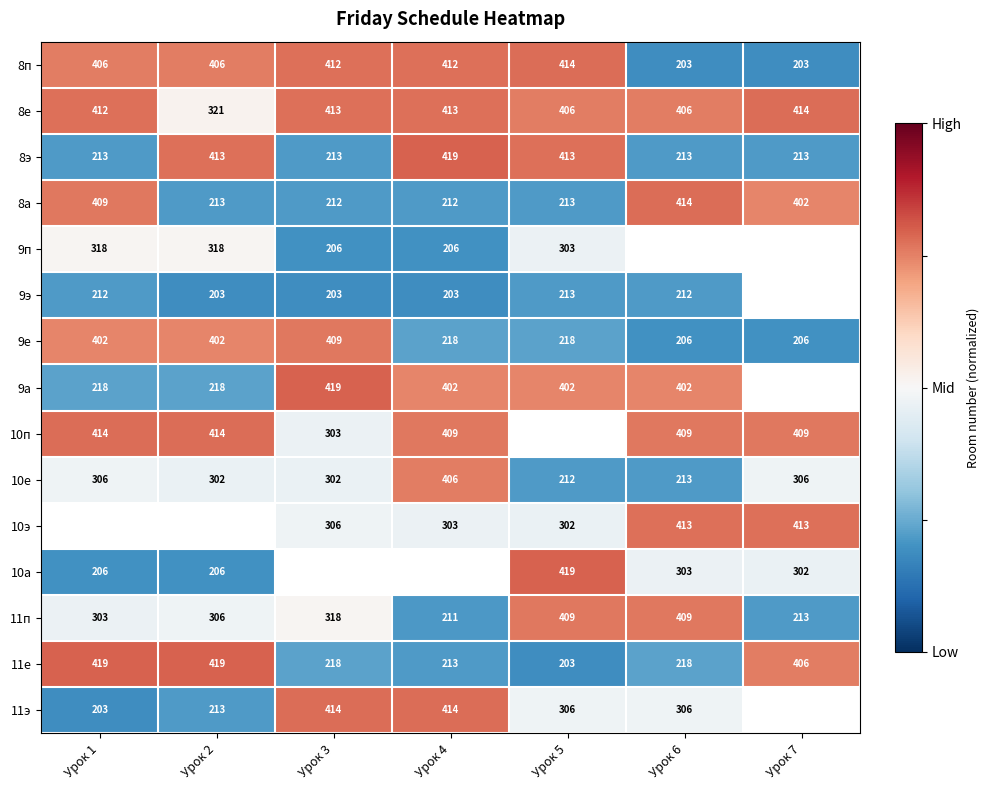

Is the value of 11п at Урок 5 greater than the value of 9п at Урок 1?

Yes